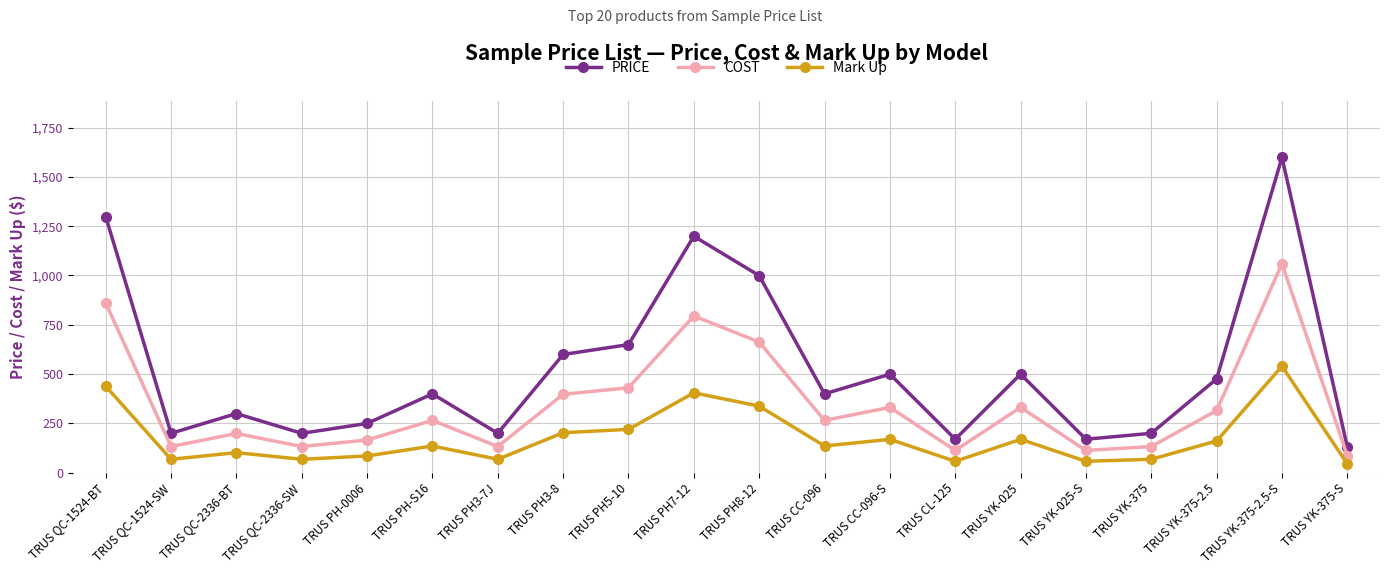

At how many categories does at least one series exceed 752?

4